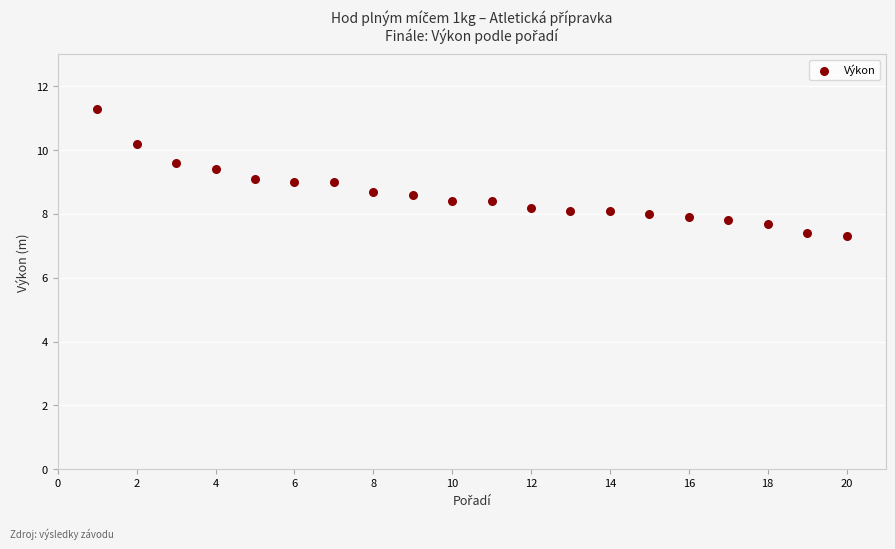

What is the range of X values (max minus min)?

19.0